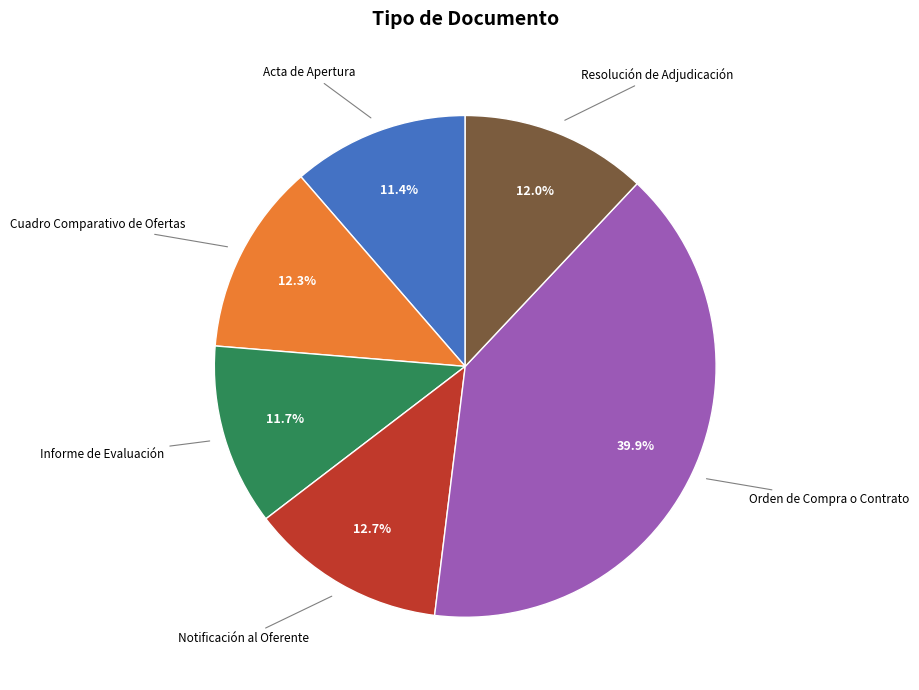

Is there any slice that represents more than half of the pie?

No